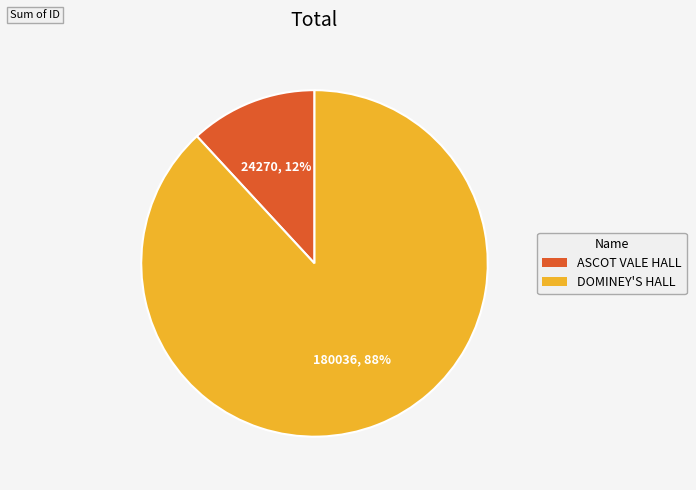

Do ASCOT VALE HALL and DOMINEY'S HALL together represent more than half of the pie?

Yes